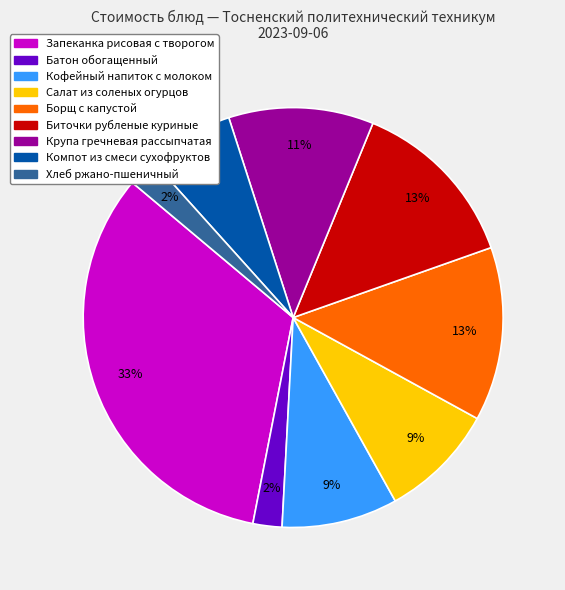

Which slice is the largest?

Запеканка рисовая с творогом